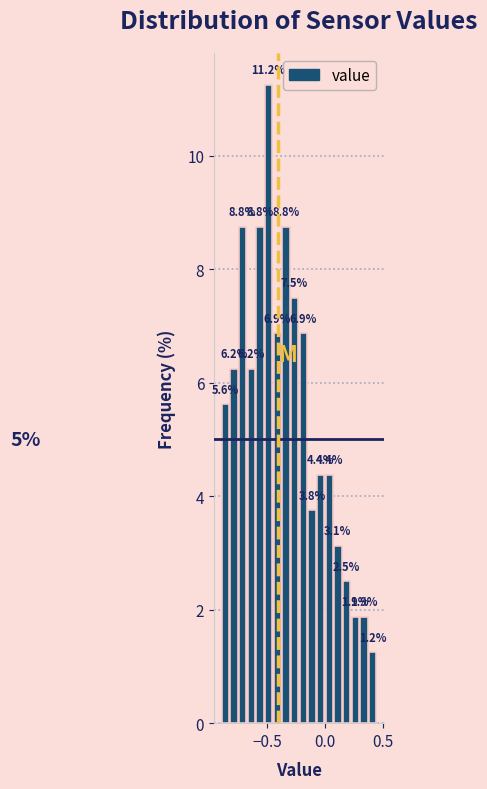

Read against the x-axis, roughly where is the centre of the tallest bar?

-0.50